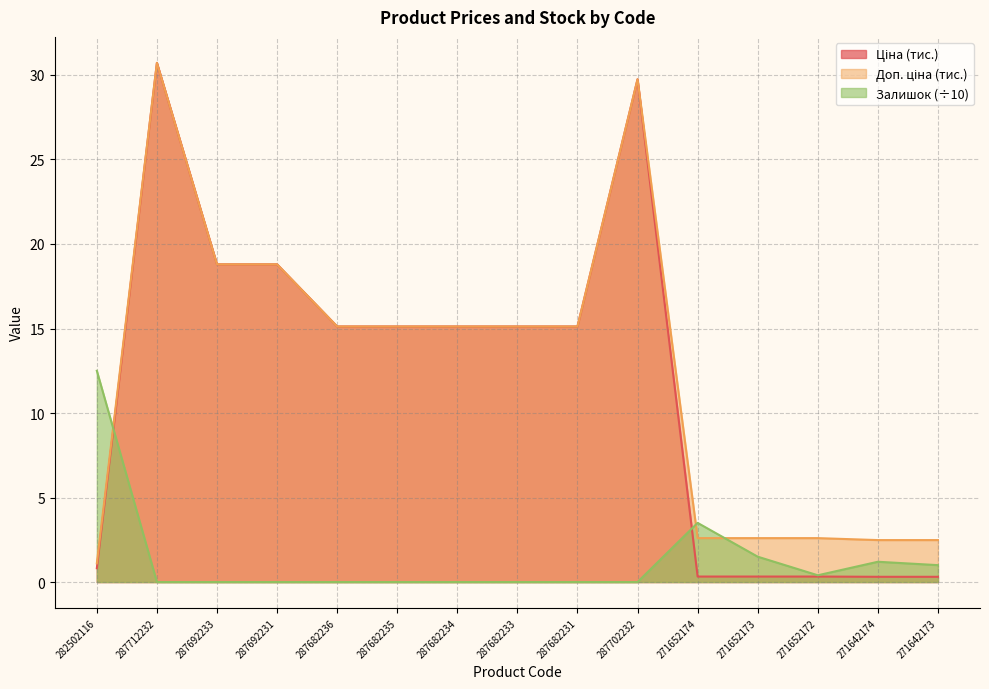

Where do Залишок and Ціна first cross each other?

282502116 and 287712232